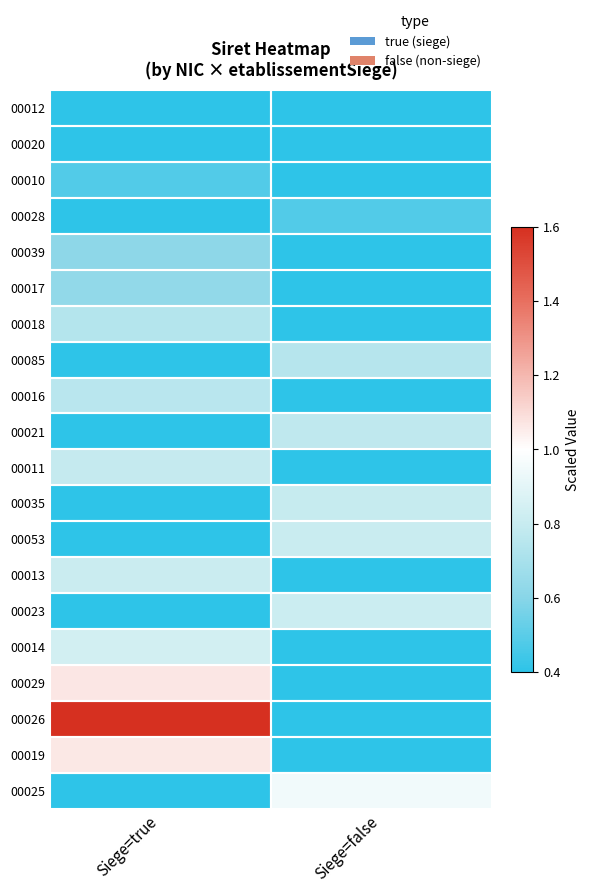

Which category has the lowest value across all series?

Siege=true